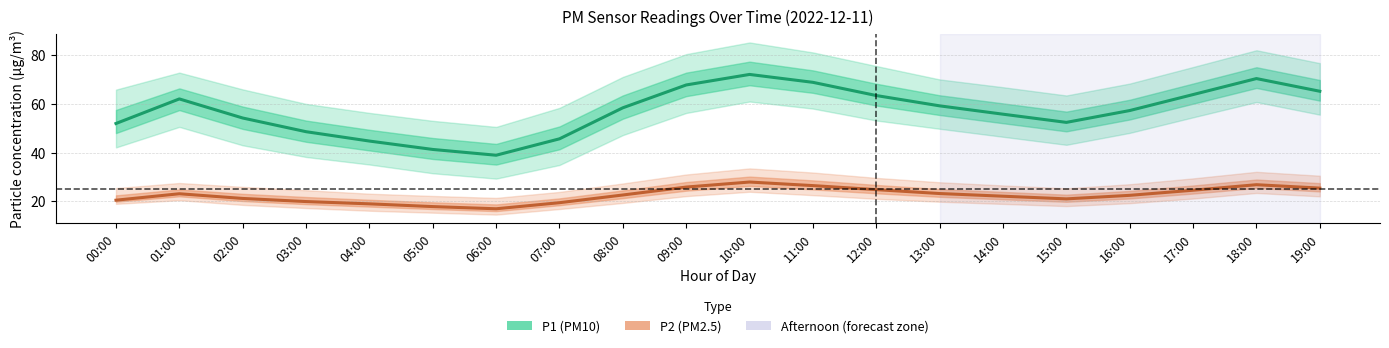

Which series has the largest total across all categories?

P1 (PM10)